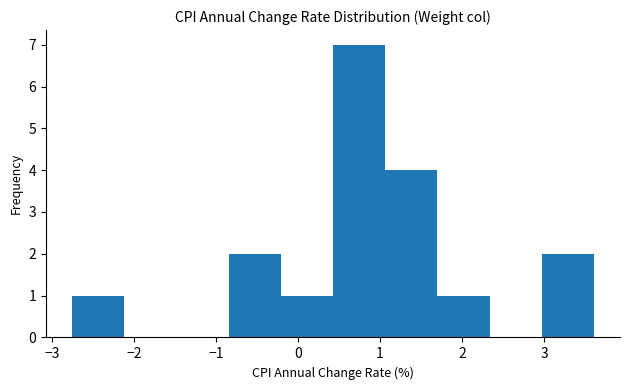

Reading left to right, transcribe this chart: for each bar, give the range it covers on the x-axis and its height. Neither the bar edges nor the heights are printed on the chart, so give them approximately, as read against the axes.

-2.8 to -2.1: 1
-2.1 to -1.5: 0
-1.5 to -0.8: 0
-0.8 to -0.2: 2
-0.2 to 0.4: 1
0.4 to 1.1: 7
1.1 to 1.7: 4
1.7 to 2.3: 1
2.3 to 3.0: 0
3.0 to 3.6: 2